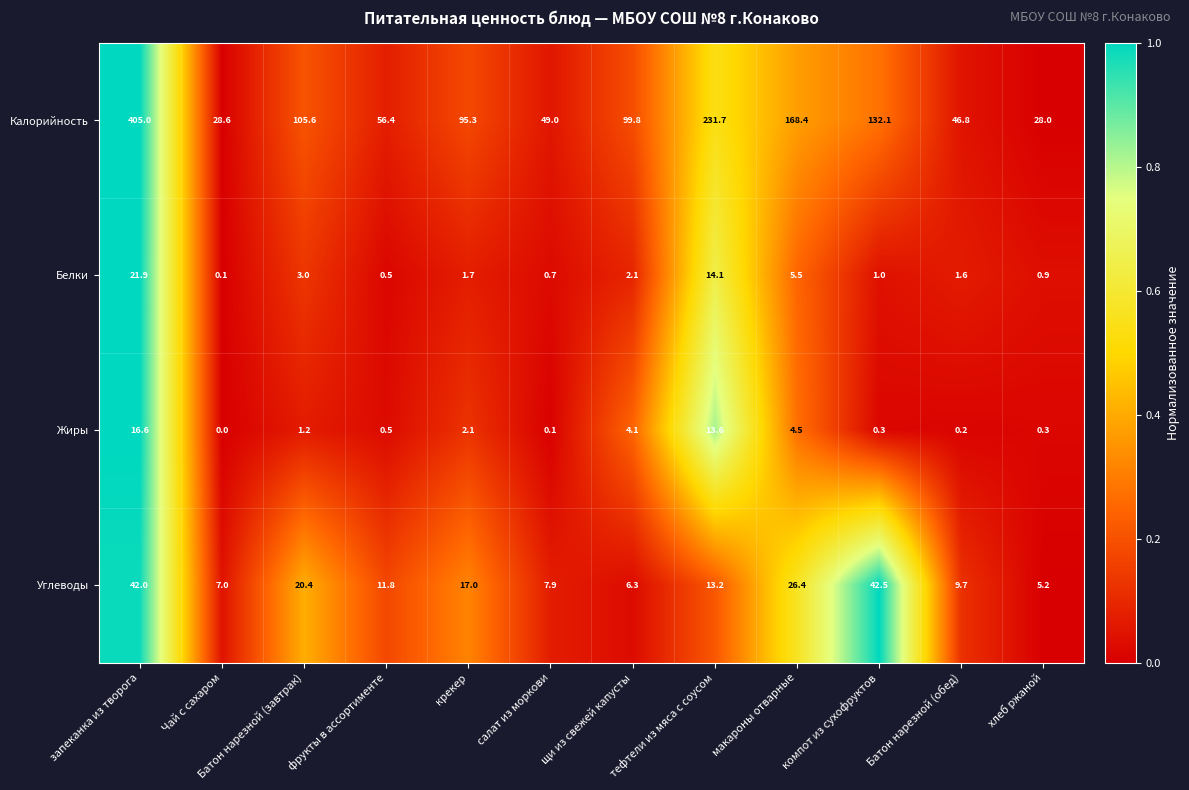

True or false: Белки has a value of 0.4 at крекер.

False